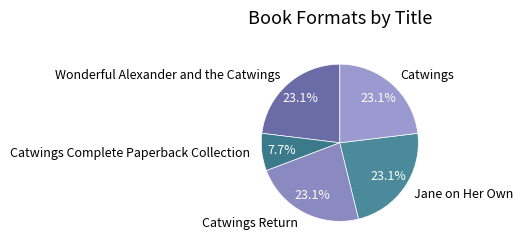

True or false: Catwings accounts for 33% of the total.

False